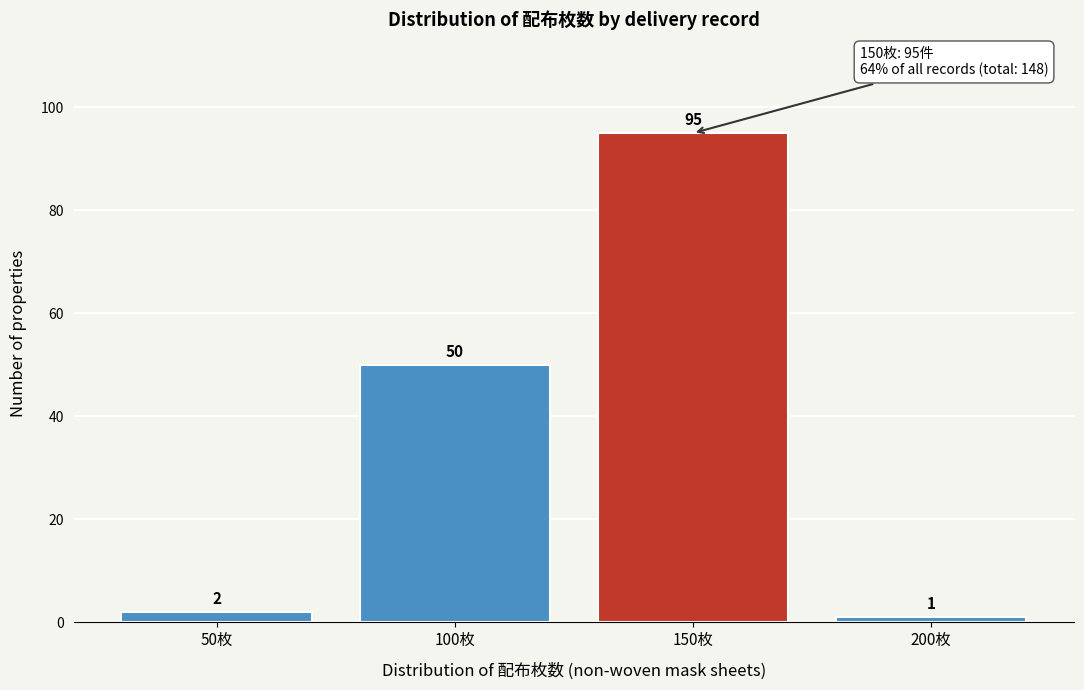

What is the height of the bar covering 25 to 75 on the x-axis?

2